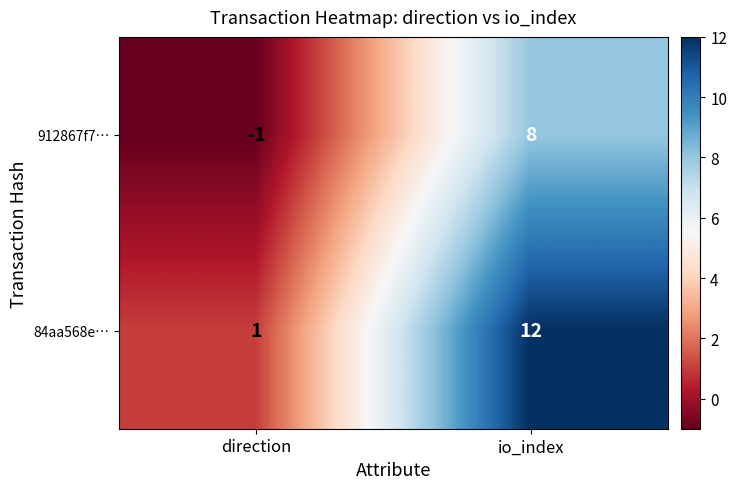

At which category is the sum across all series the highest?

io_index